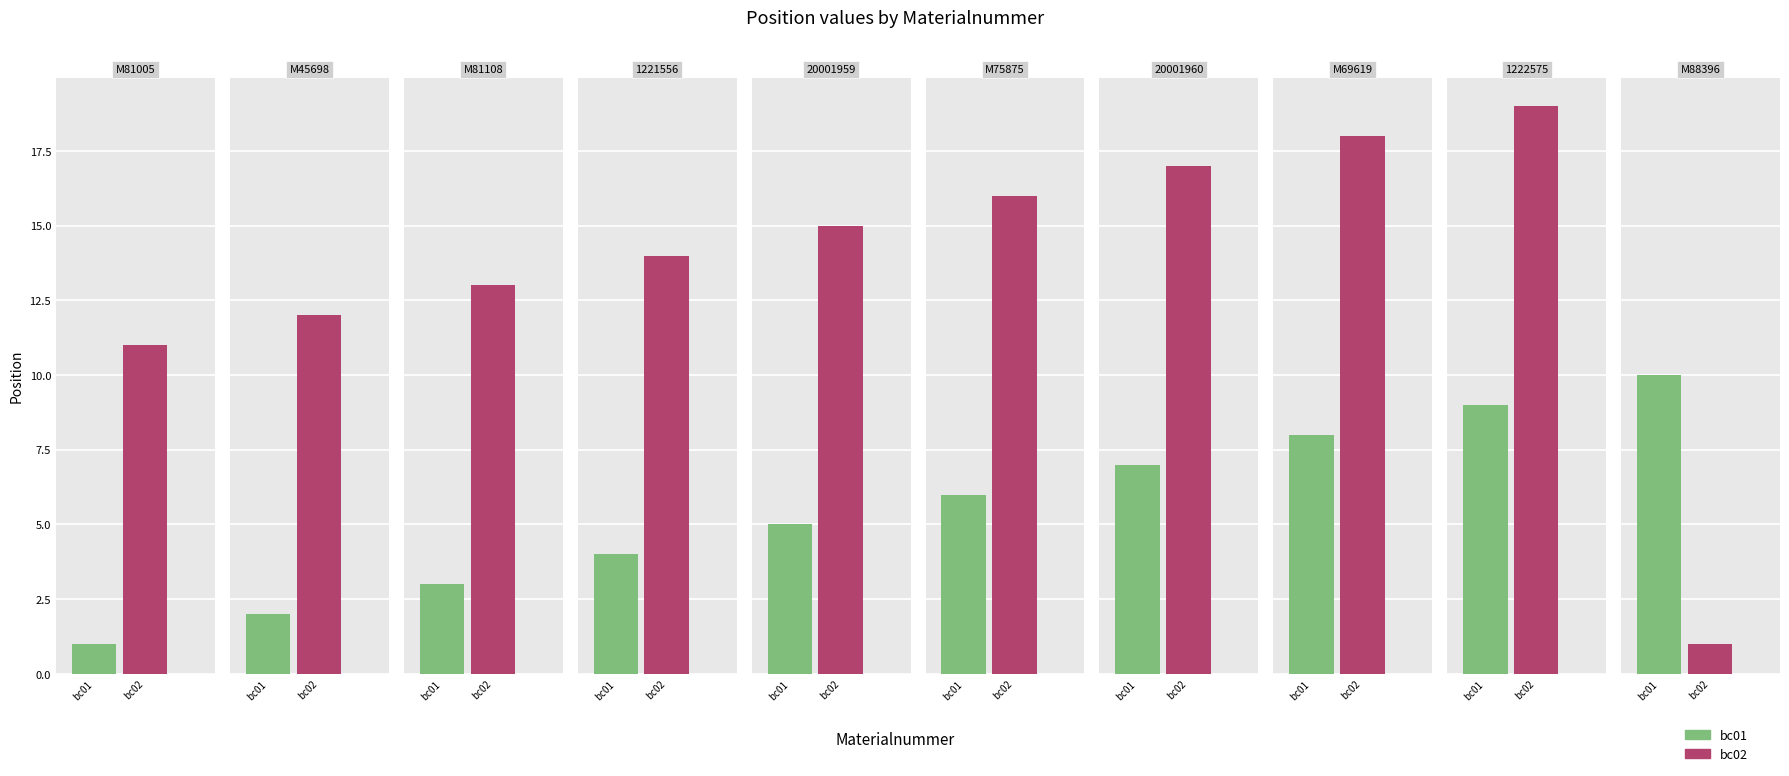

The bc01 series shows 5 at 20001959. True or false?

True